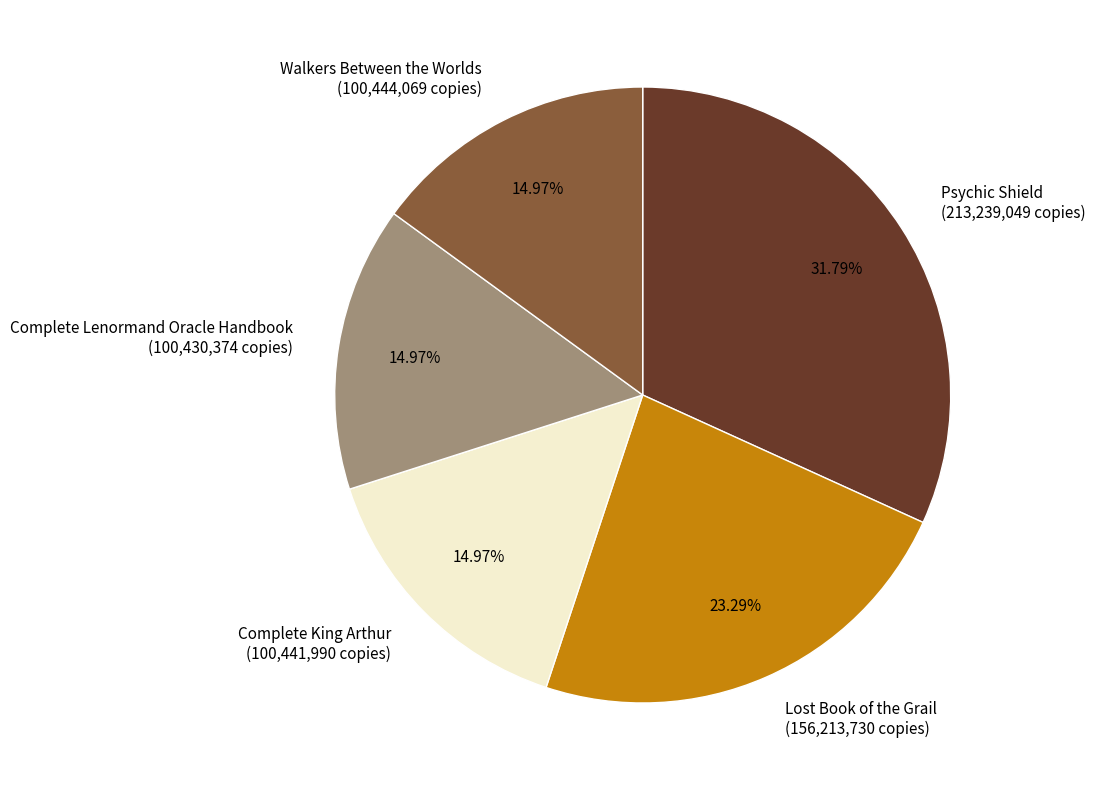

Combined, do Complete Lenormand Oracle Handbook (100,430,374 copies) and Psychic Shield (213,239,049 copies) account for over 50%?

No